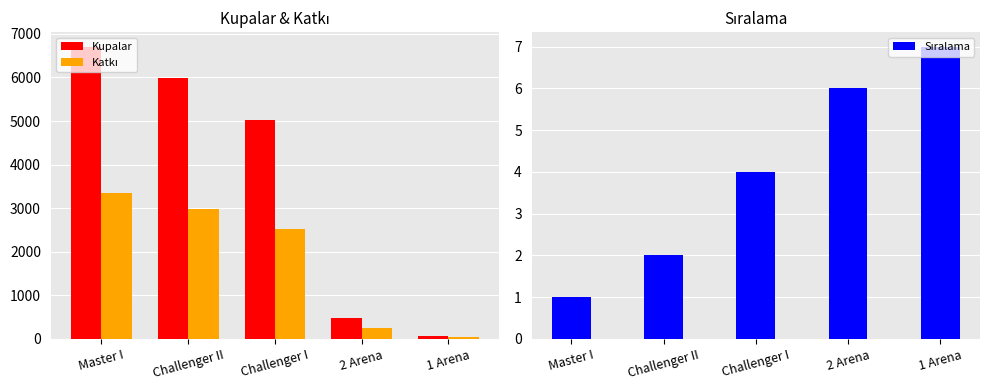

How many categories are shown in the chart?

5